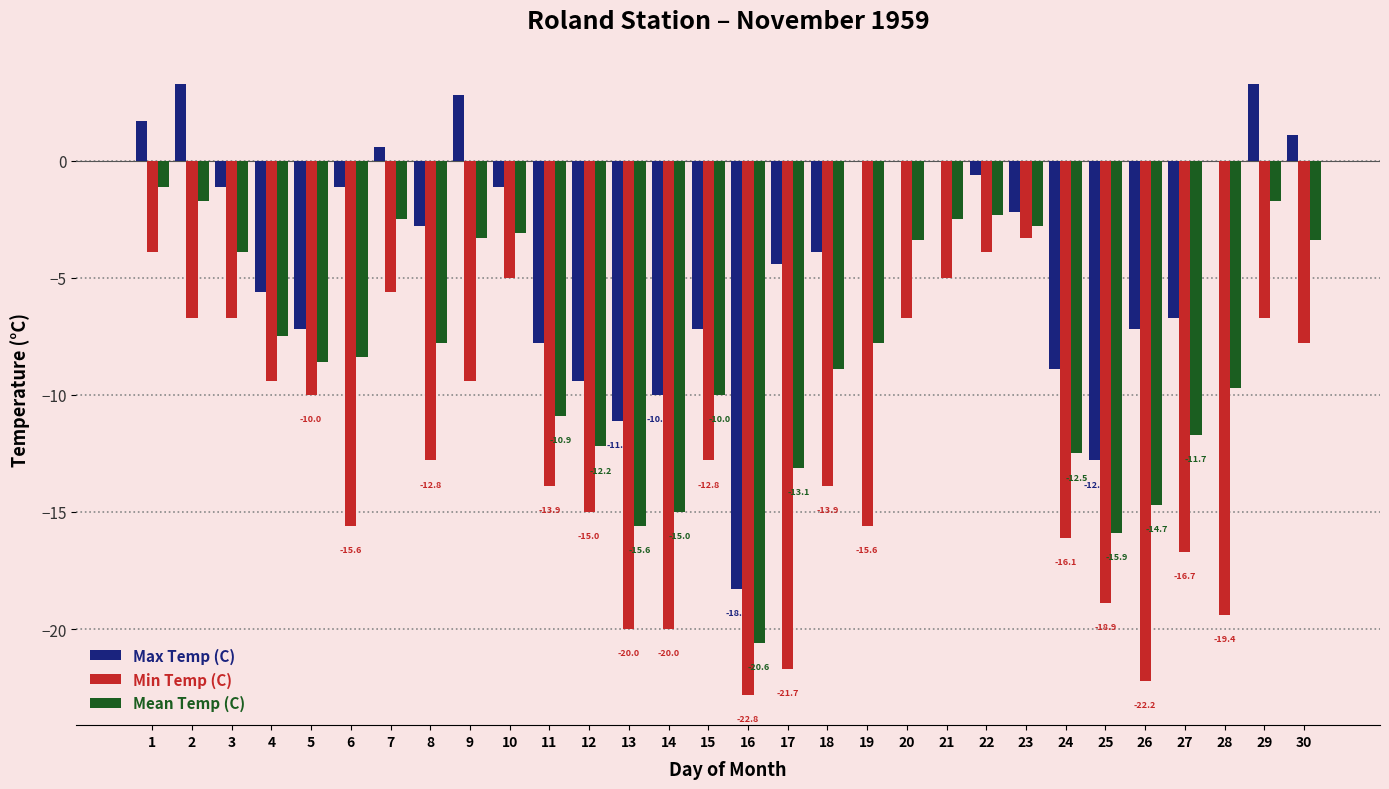

Between 5 and 9, which series saw the biggest shift?

Max Temp (C)